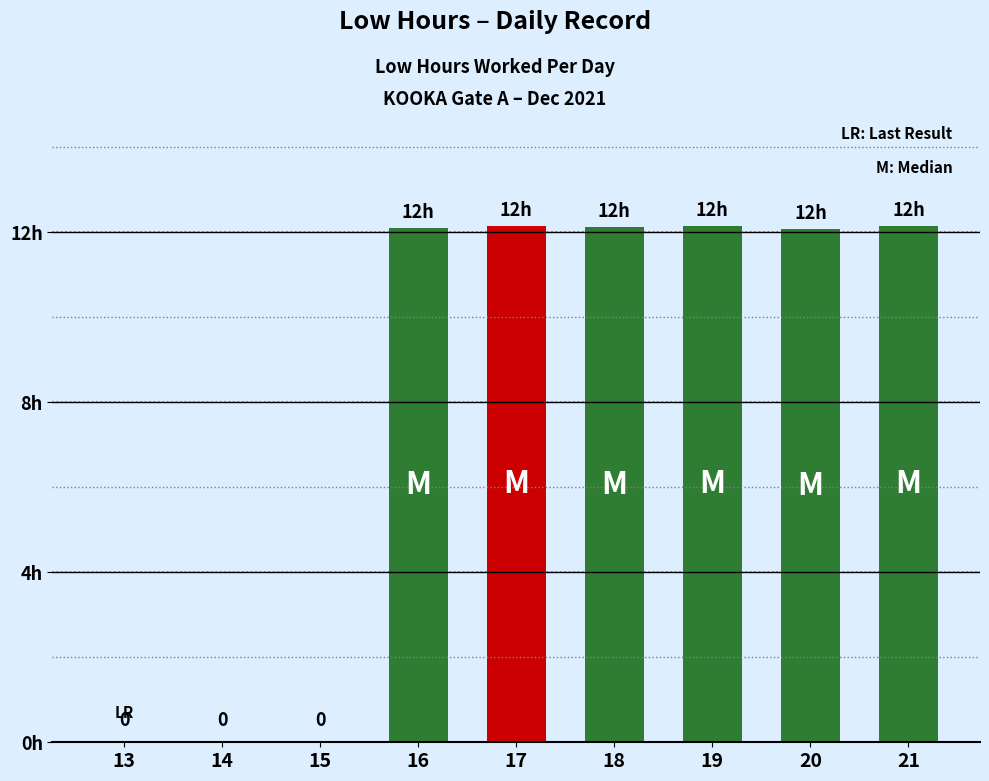

Reading right to left, transcribe all the data shown in this chart.

21=12.2	20=12.1	19=12.2	18=12.1	17=12.2	16=12.1	15=0.0	14=0.0	13=0.0